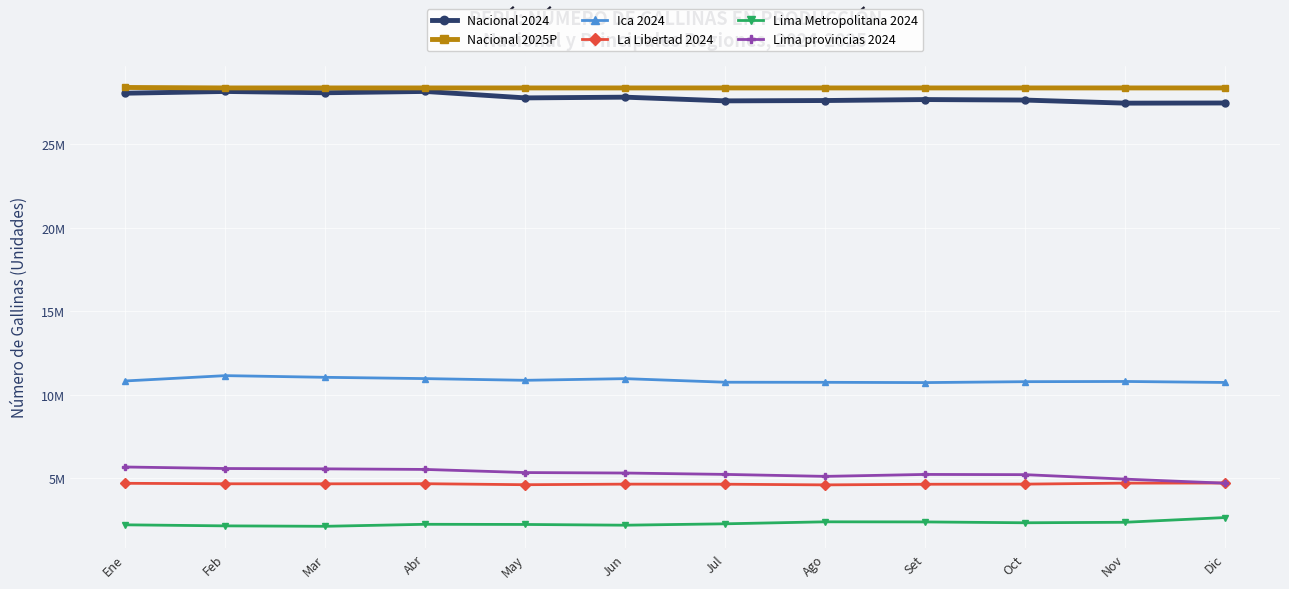

Where does the Nacional 2024 series first go above 27757723?

Ene